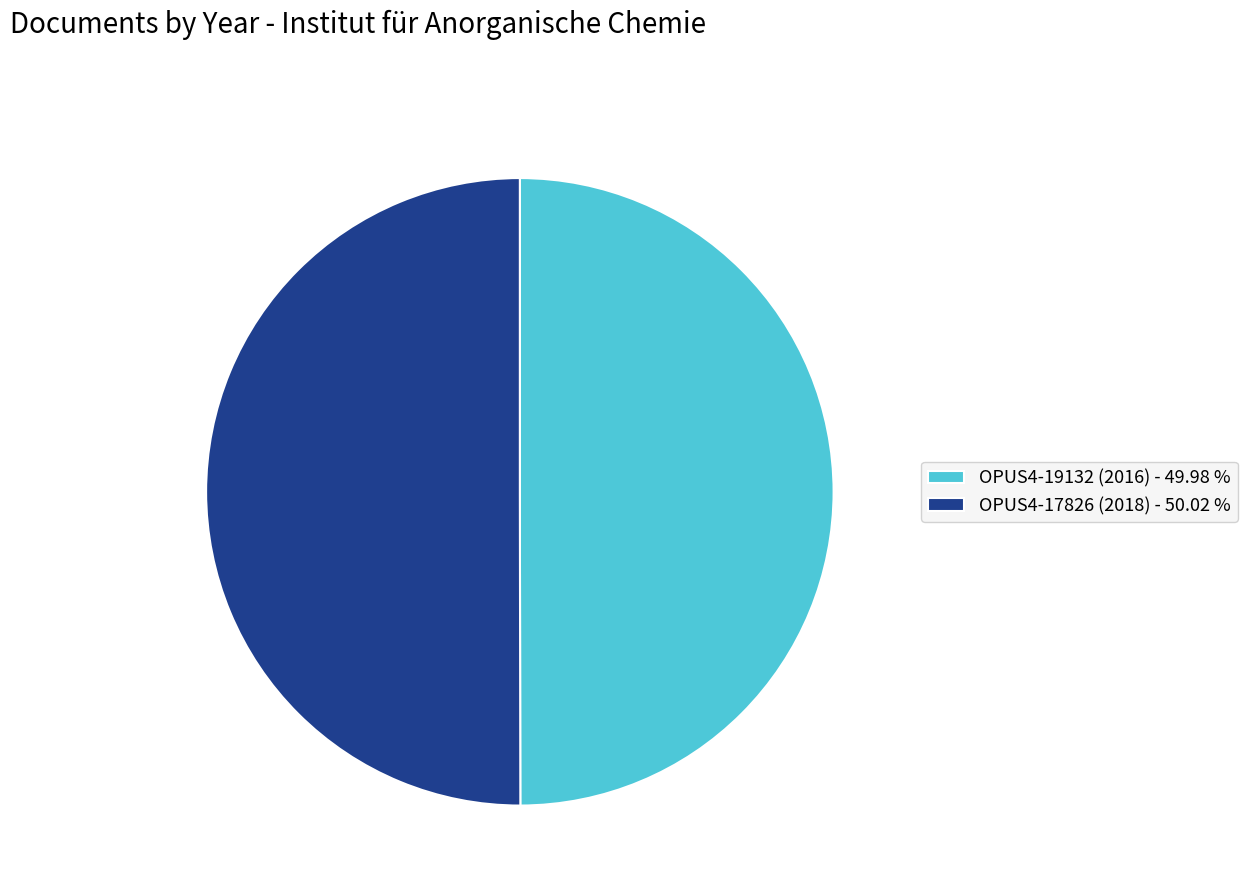

Do OPUS4-19132 (2016) and OPUS4-17826 (2018) together represent more than half of the pie?

Yes